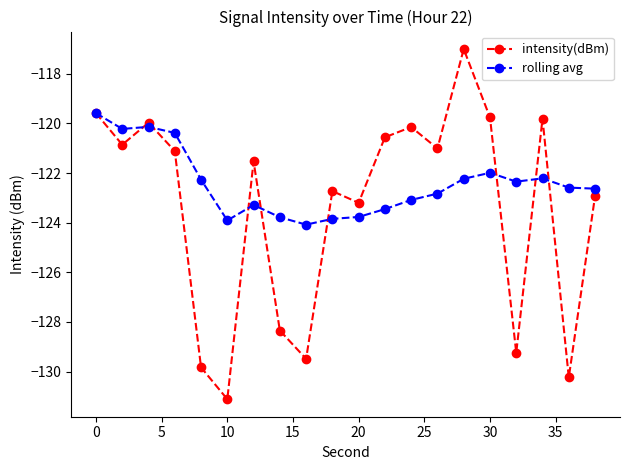

What is the lowest value of the intensity(dBm) series?

-131.1